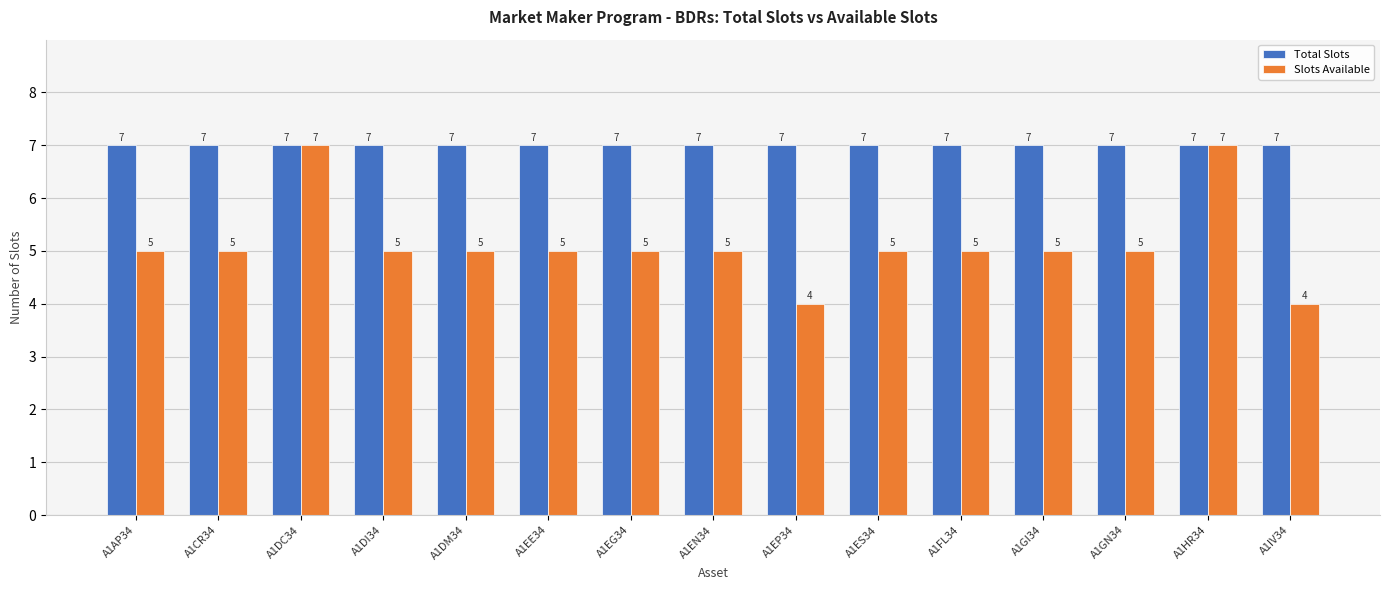

What is the lowest value of the Slots Available series?

4